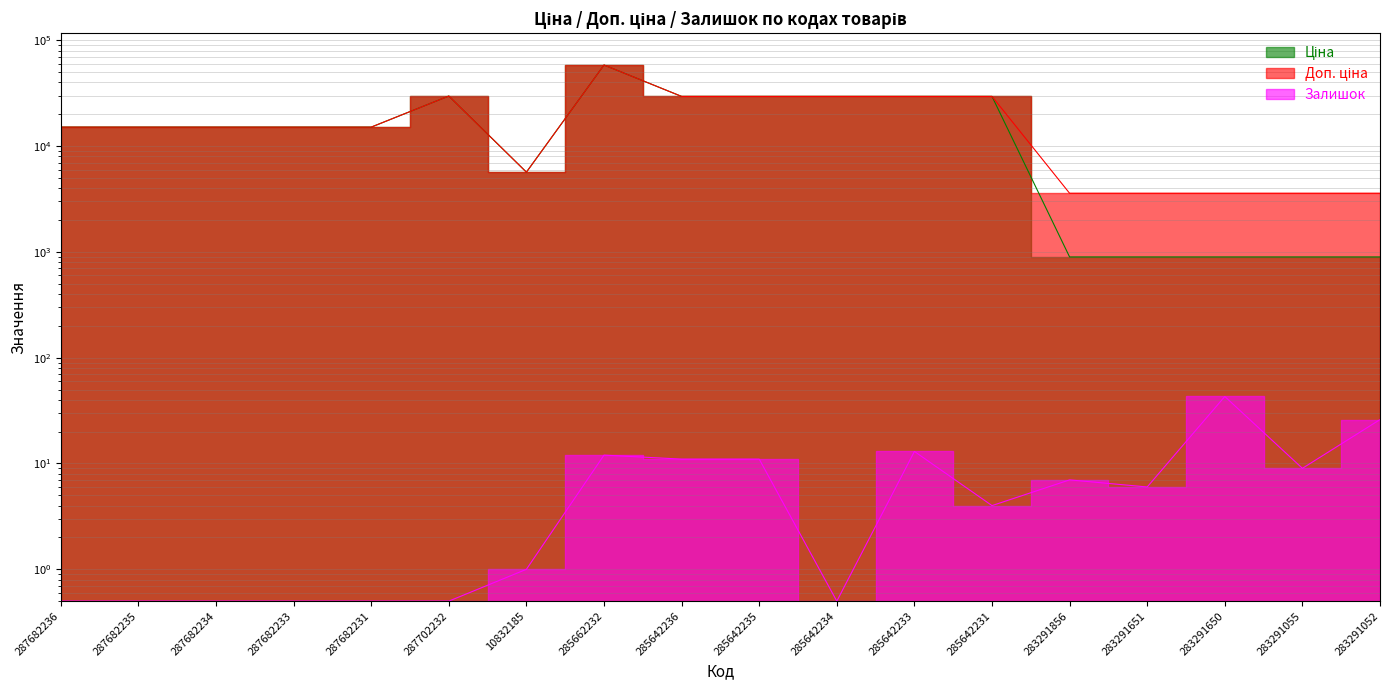

Where is the first local maximum for Ціна?

287702232